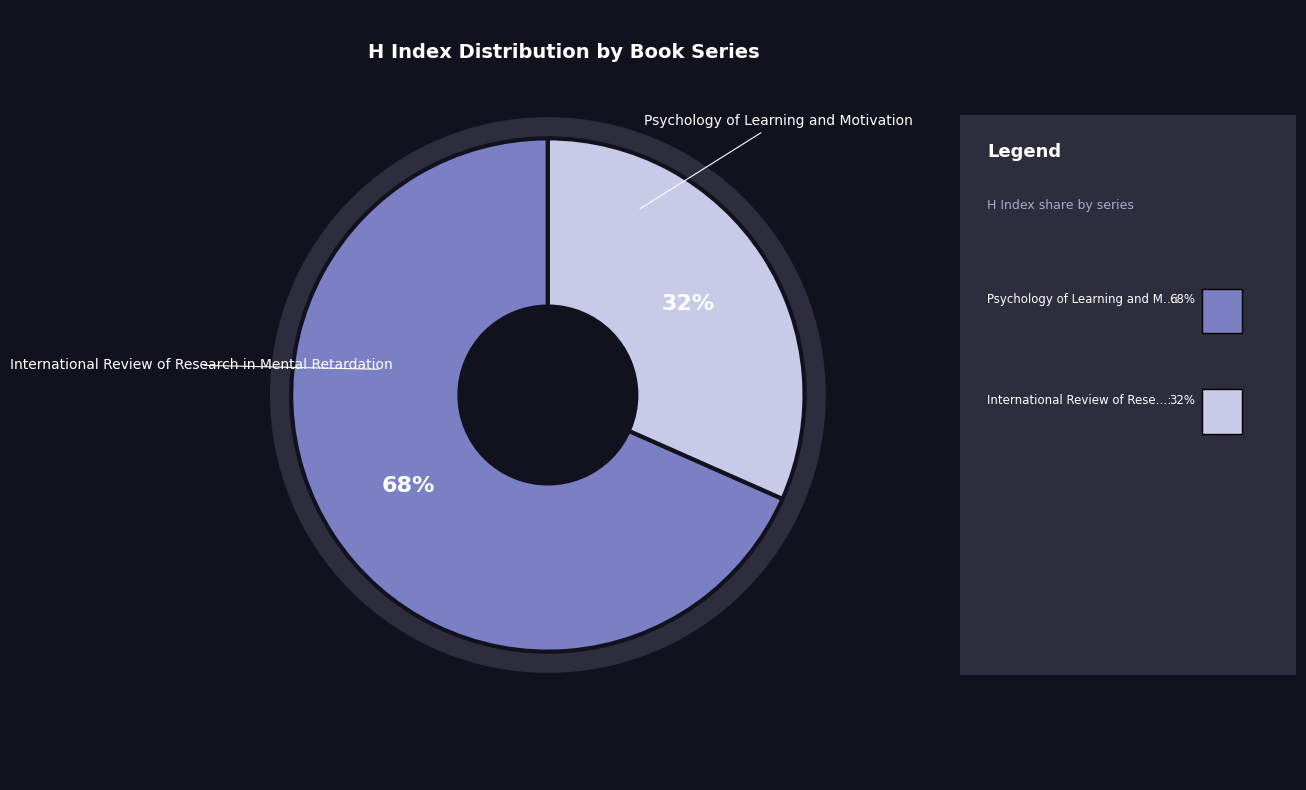

True or false: Psychology of Learning and Motivation accounts for 83% of the total.

False